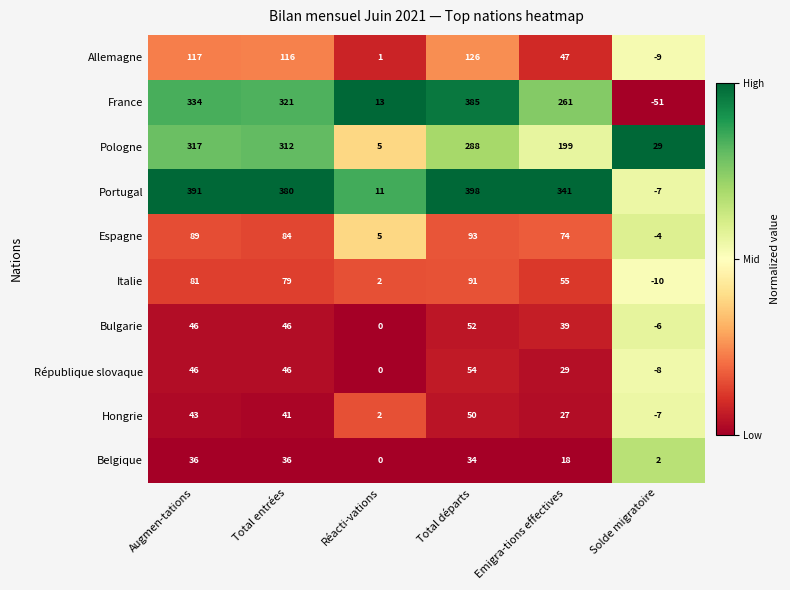

Which category has the lowest value in the Belgique series?

Réacti-vations